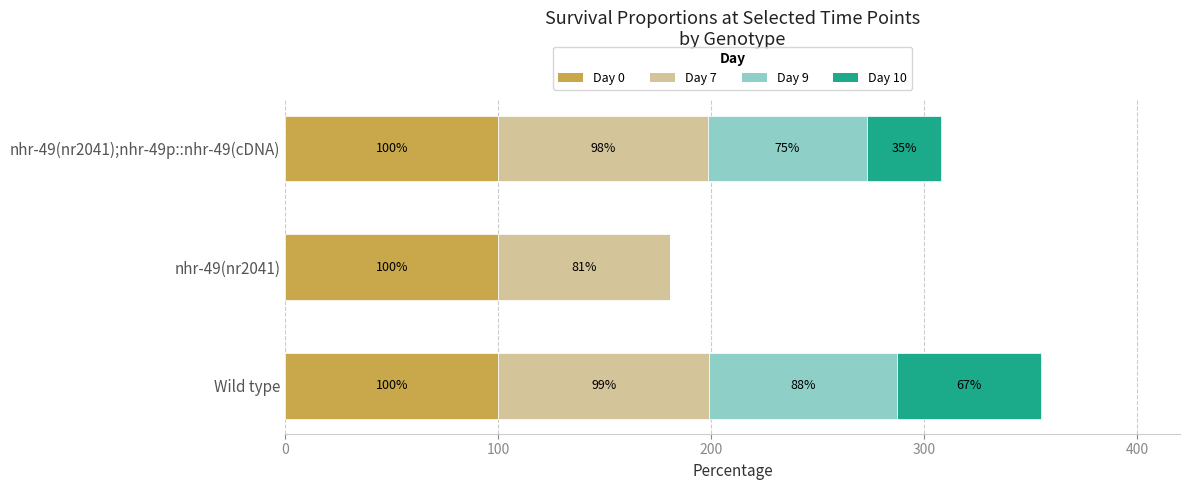

At which category is the sum across all series the highest?

Wild type